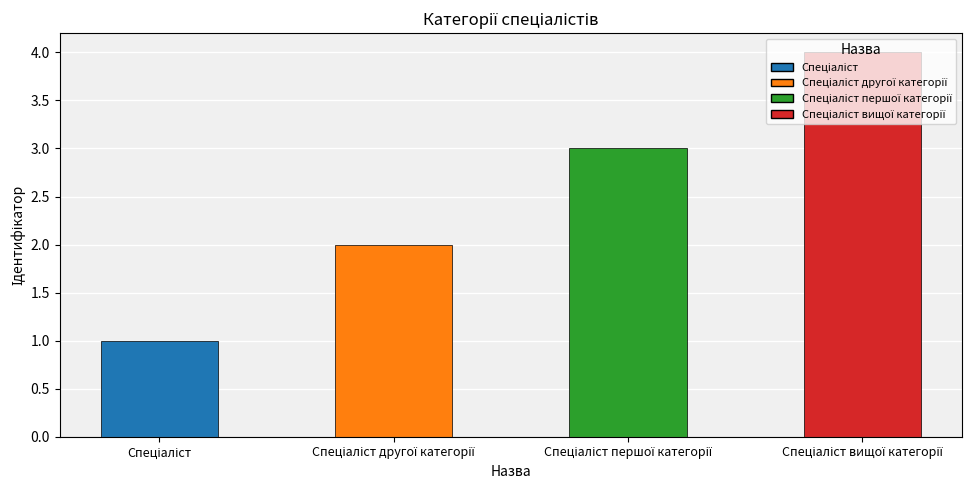

What is the sum of all values?

10